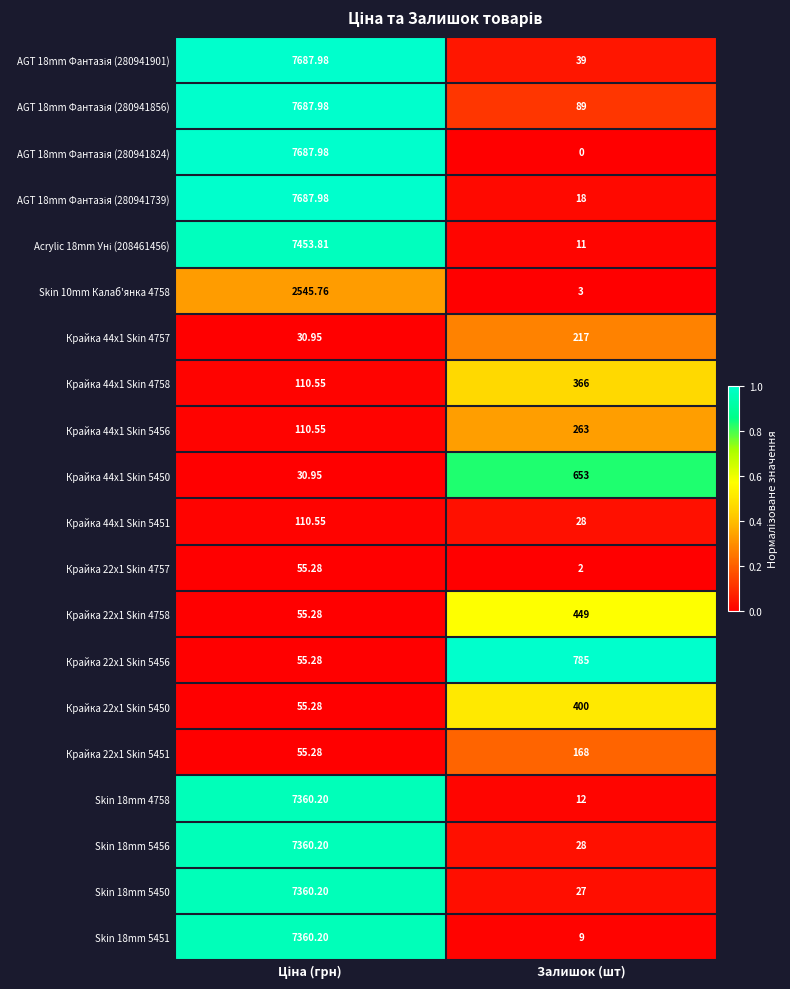

At which category does the chart reach its minimum across all series?

Залишок (шт)